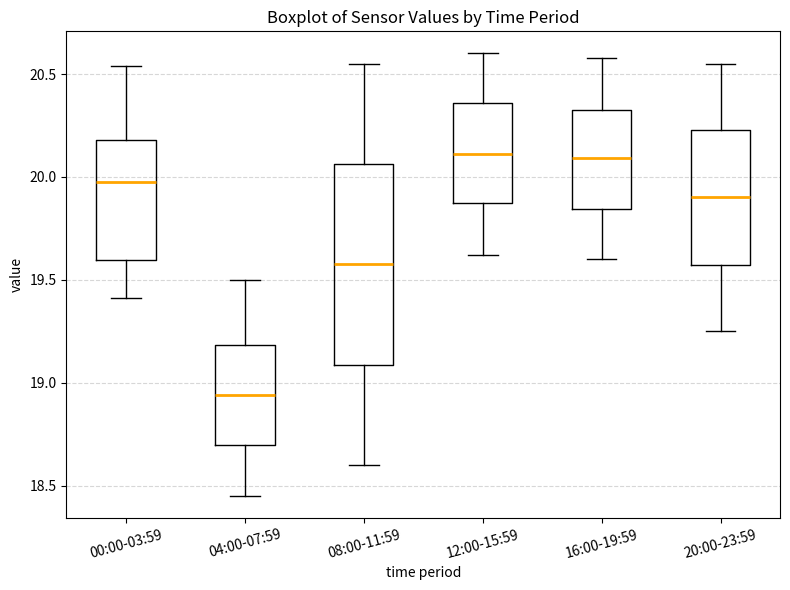

Reading left to right, transcribe this box plot: for each box, give where its median line is, the range the box spans, and where its two whiskers end, as read against the y-axis. The values are not printed on the chart, so give them approximately, as read against the axis.

00:00-03:59: median 20.00, box 19.60 to 20.20, whiskers 19.40 to 20.55
04:00-07:59: median 18.95, box 18.70 to 19.20, whiskers 18.45 to 19.50
08:00-11:59: median 19.60, box 19.10 to 20.05, whiskers 18.60 to 20.55
12:00-15:59: median 20.10, box 19.85 to 20.35, whiskers 19.60 to 20.60
16:00-19:59: median 20.10, box 19.85 to 20.35, whiskers 19.60 to 20.60
20:00-23:59: median 19.90, box 19.55 to 20.25, whiskers 19.25 to 20.55